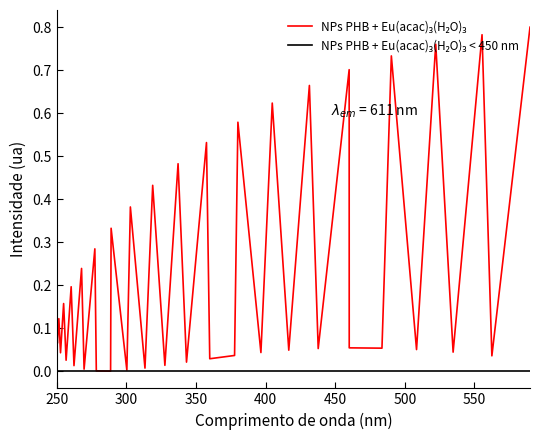

Reading right to left, list all the values displayed in this chart.

NPs PHB + Eu(acac)₃(H₂O)₃: 0.8	0.0	0.8	0.0	0.8	0.1	0.7	0.1	0.1	0.7	0.1	0.7	0.0	0.6	0.0	0.6	0.0	0.0	0.5	0.0	0.5	0.0	0.4	0.0	0.4	0.0	0.3	0.0	0.0	0.3	0.0	0.2	0.0	0.2	0.0	0.2	0.0	0.1	0.1	0.1
NPs PHB + Eu(acac)₃(H₂O)₃ < 450 nm: 0.0	0.0	0.0	0.0	0.0	0.0	0.0	0.0	0.0	0.0	0.0	0.0	0.0	0.0	0.0	0.0	0.0	0.0	0.0	0.0	0.0	0.0	0.0	0.0	0.0	0.0	0.0	0.0	0.0	0.0	0.0	0.0	0.0	0.0	0.0	0.0	0.0	0.0	0.0	0.0